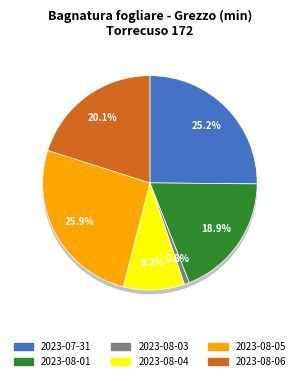

What is the change in value from 2023-08-04 to 2023-08-06?

+221.2